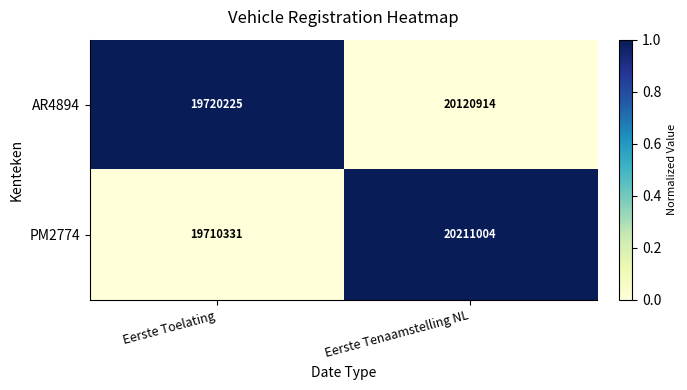

List the series in order of their peak value, highest first.

PM2774, AR4894